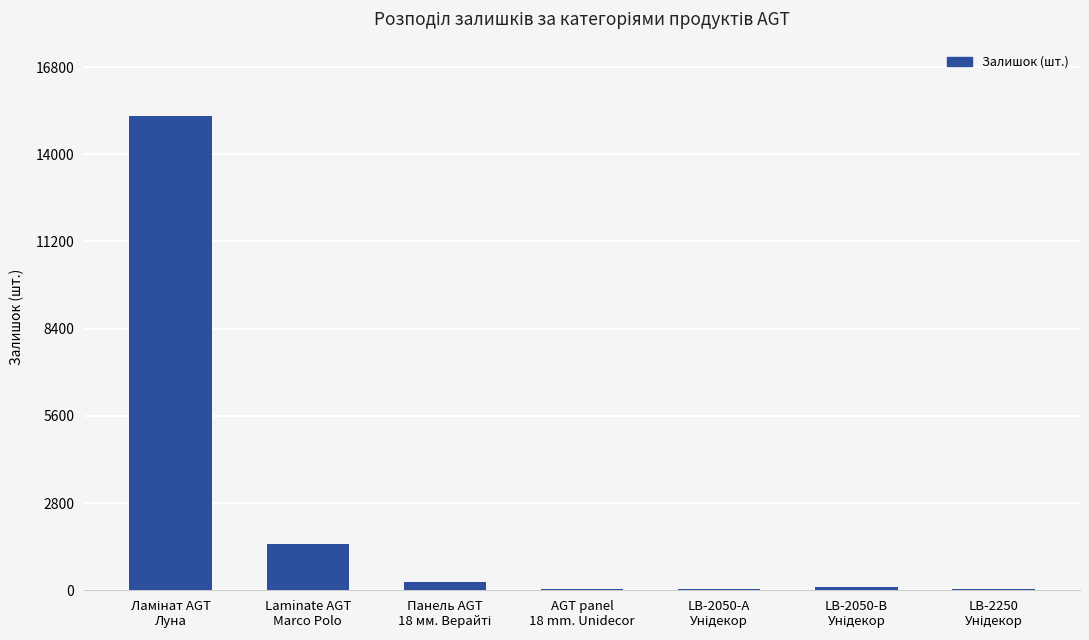

What is the maximum value shown in the chart?

15243